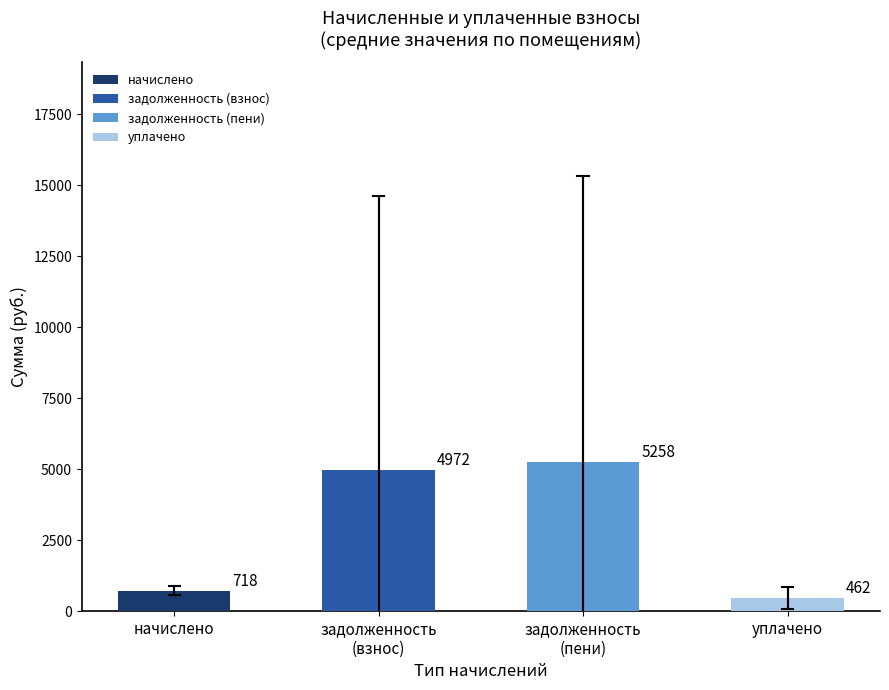

What is the difference between the second highest and minimum values in the начислено series?

426.5